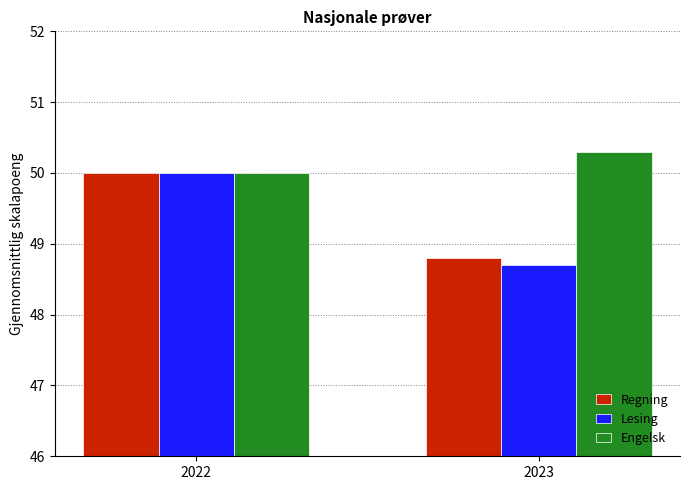

What is the value of the Engelsk bar at the 2nd from the left?

50.3